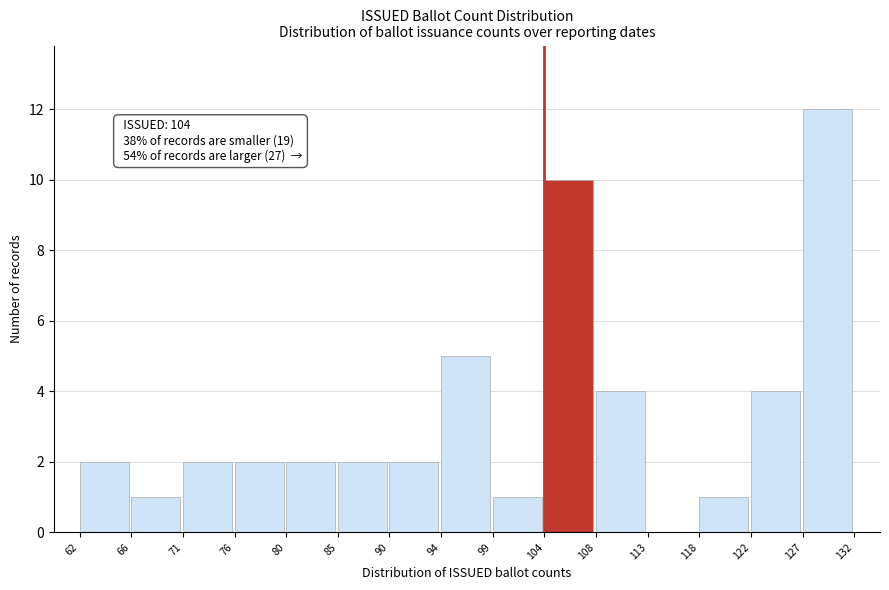

Over which range of the x-axis is the bar tallest?

127 to 132